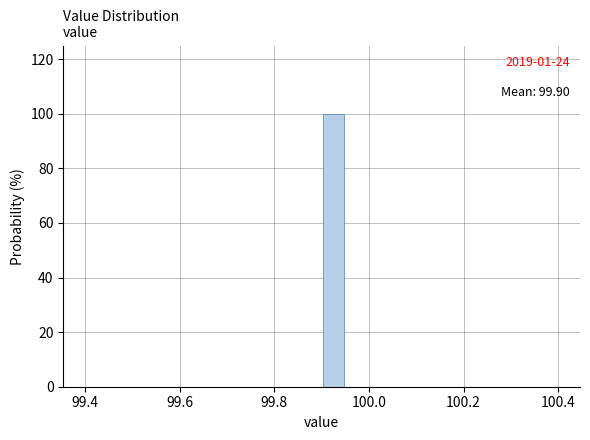

Around what value on the x-axis is the tallest bar? Give the approximate position of its centre, as read against the axis.

99.92